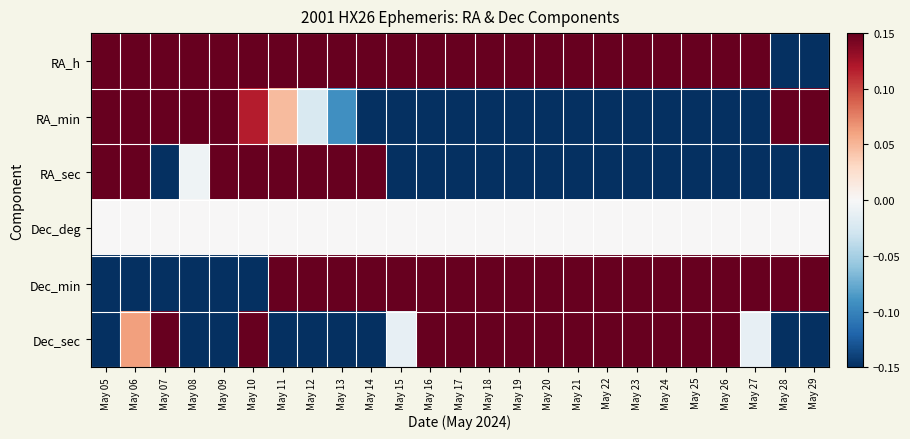

What is the total value across all series at May 19?

0.6